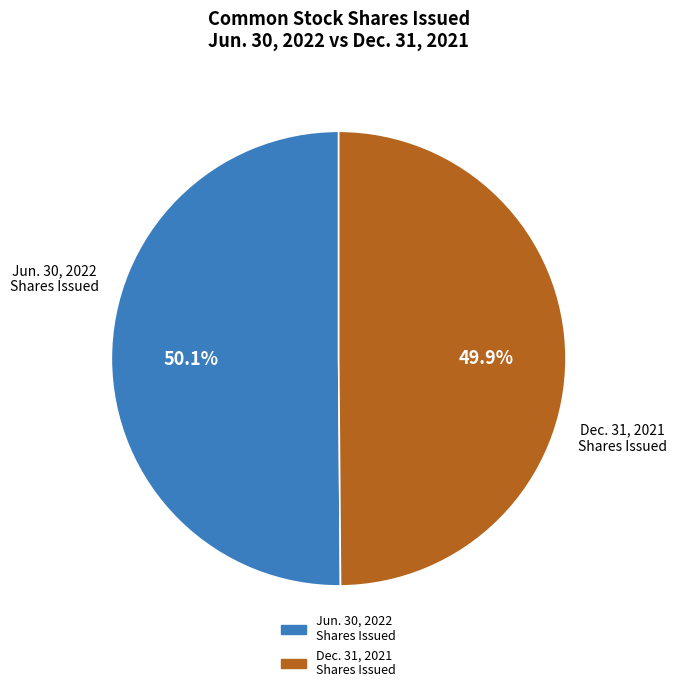

Count the number of slices in the pie.

2